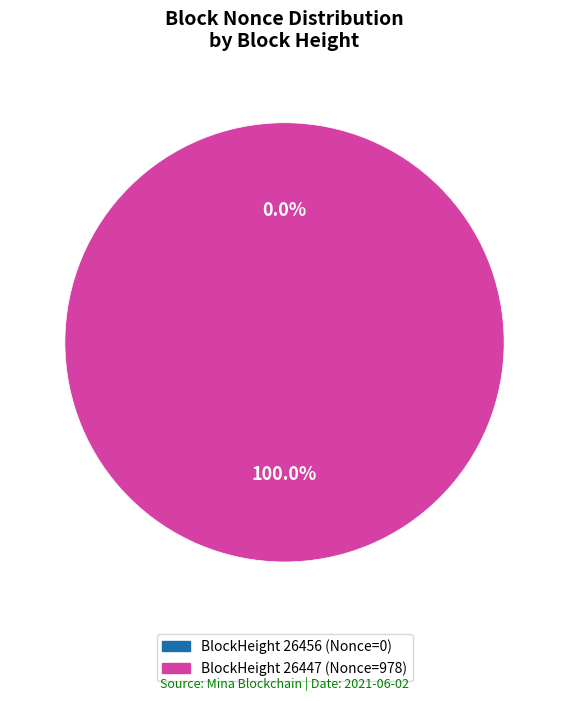

Rank the categories by value from lowest to highest.

26456, 26447